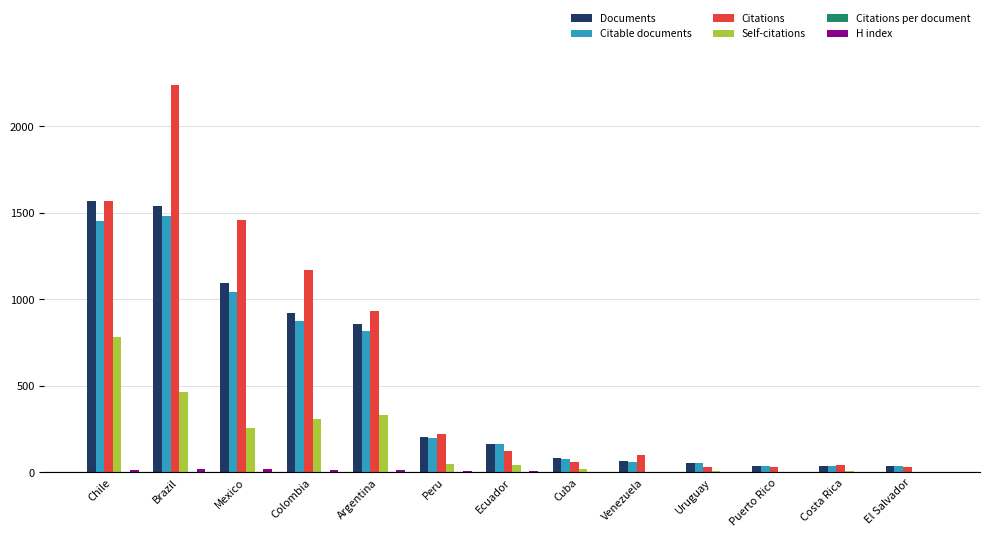

What is the average value of the Citable documents series?

486.2